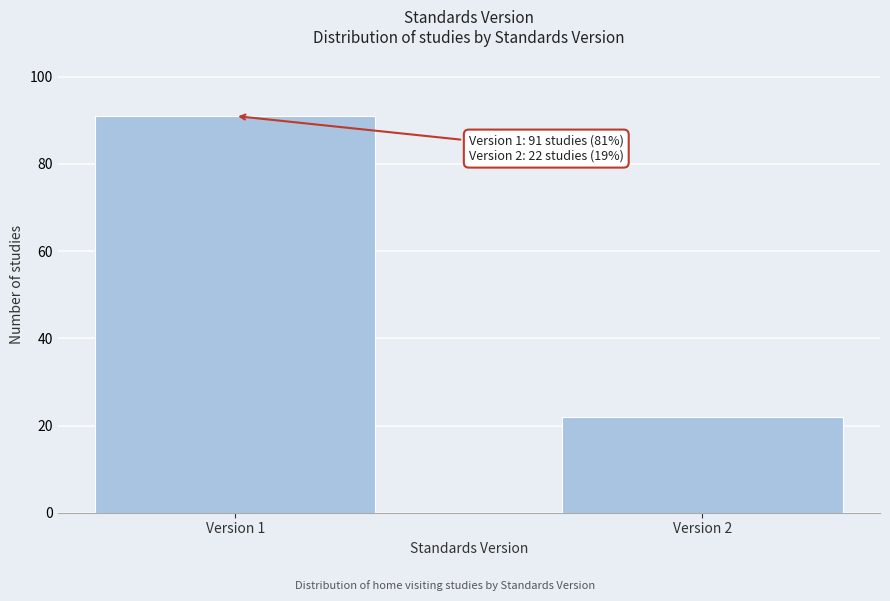

Reading left to right, transcribe all the data shown in this chart.

Version 1=91	Version 2=22